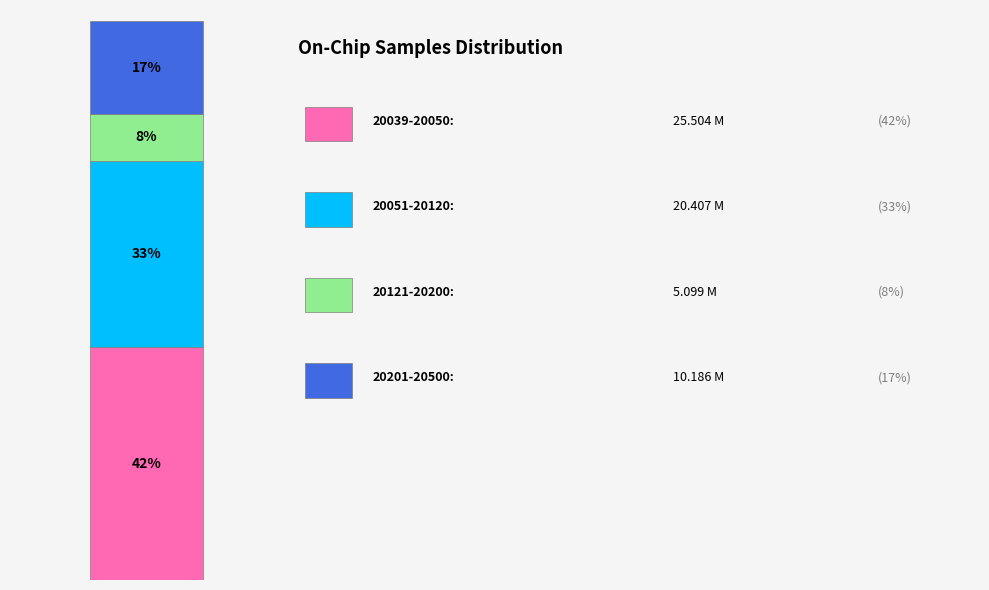

Is there a majority slice in this chart?

No